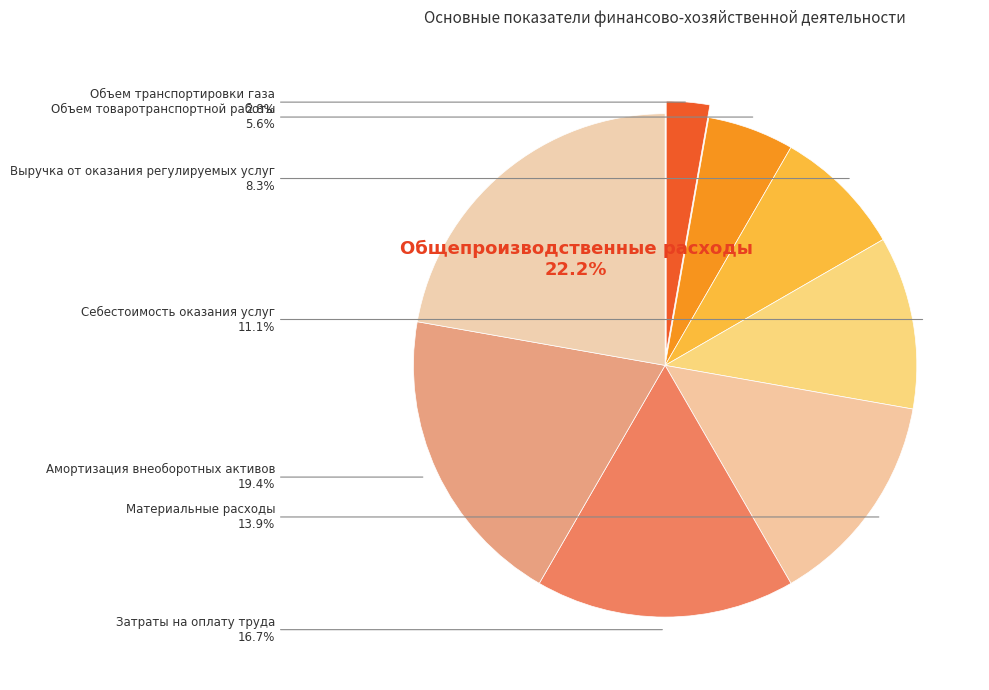

How many segments does this pie chart have?

8